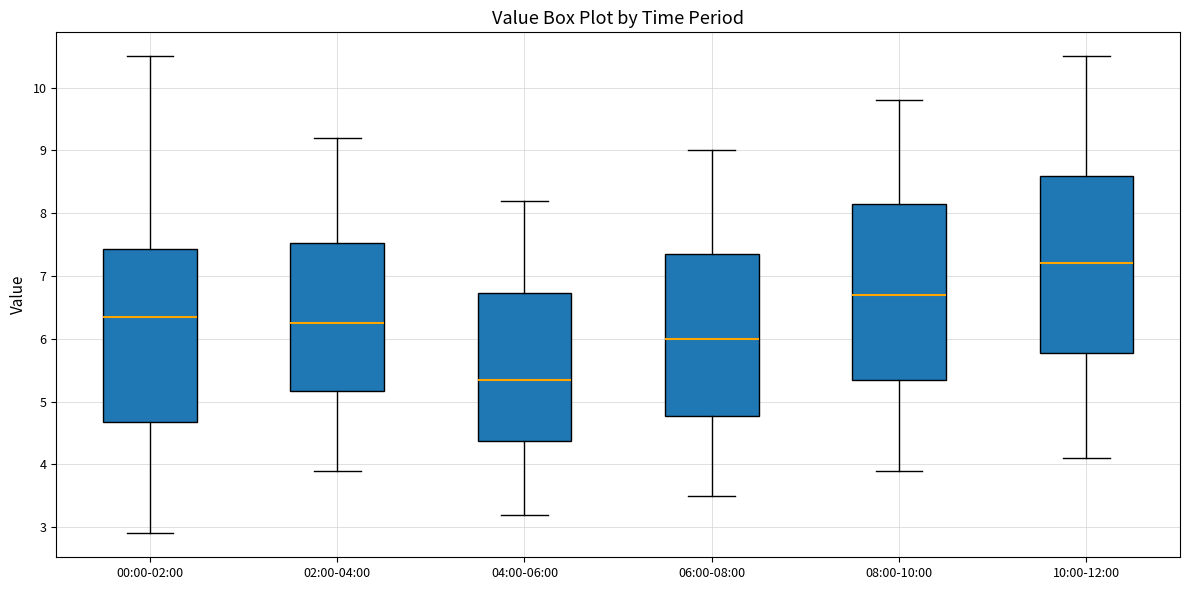

Which box's median line is the lowest?

04:00-06:00